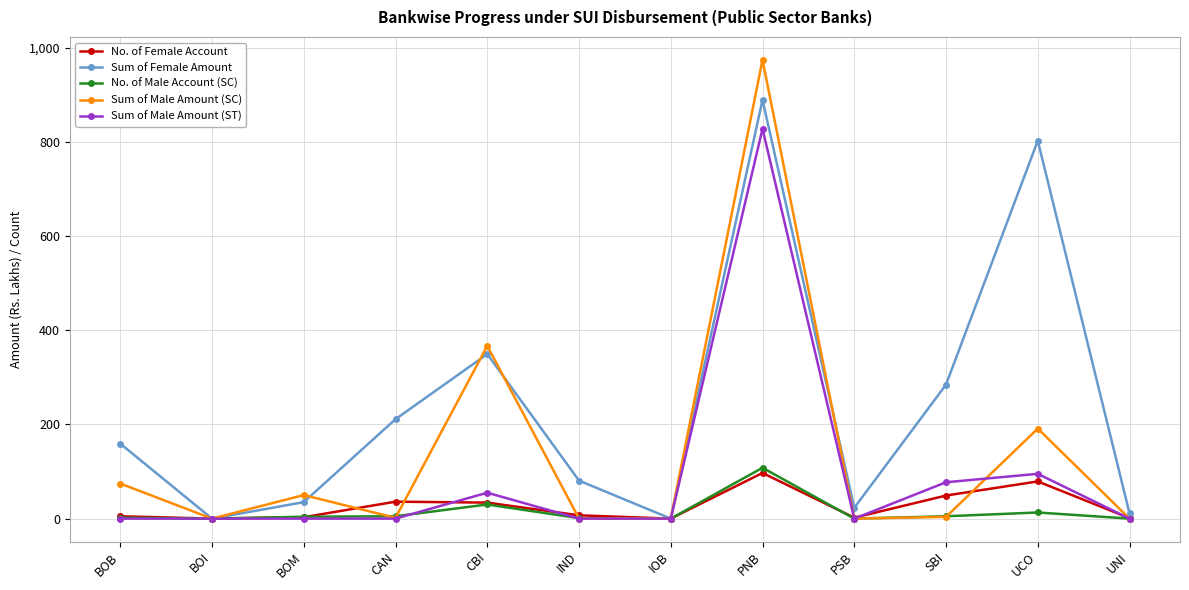

What is the difference between the maximum and minimum values in the Sum of Female Amount series?

889.5